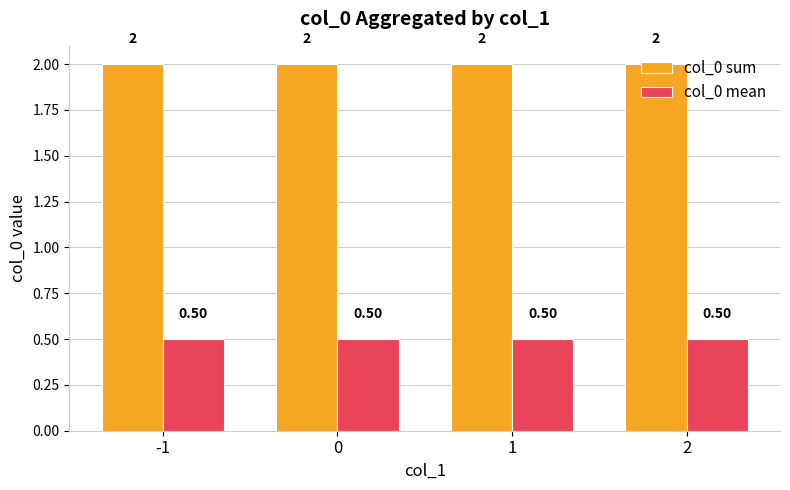

The col_0 mean series shows 0.5 at 2. True or false?

True